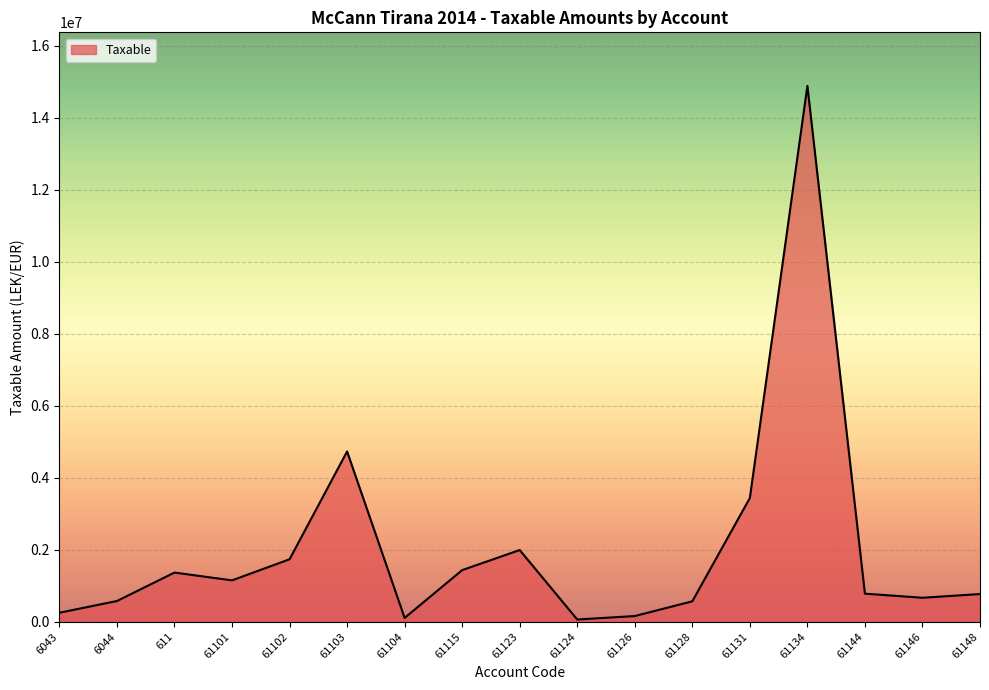

The value at 61123 is 3120628.7. True or false?

False